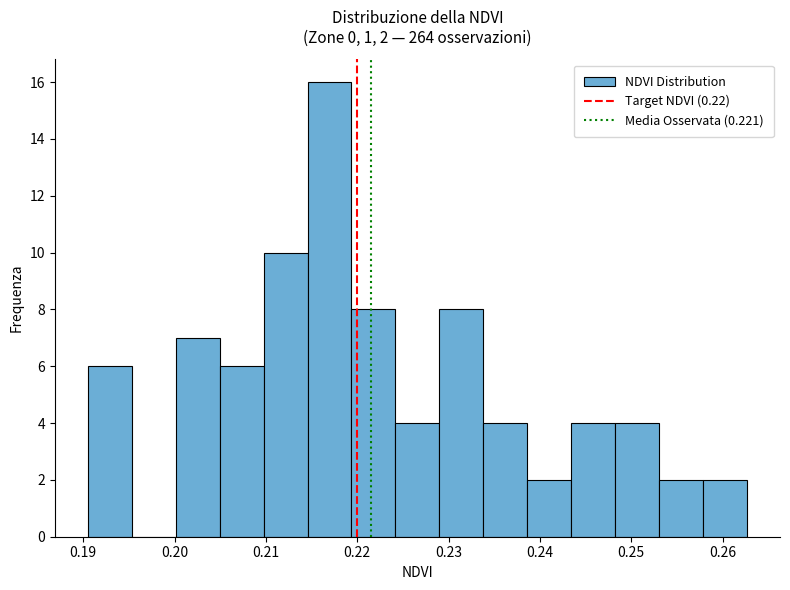

Which range on the x-axis has the tallest bar?

0.215 to 0.219